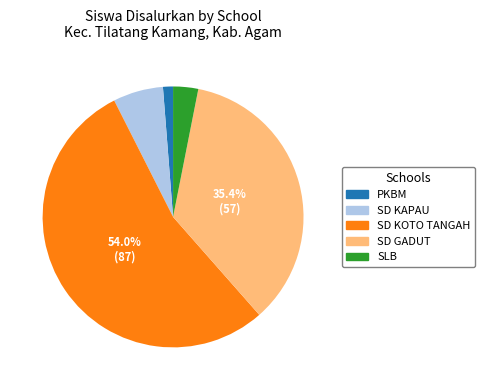

Is there a majority slice in this chart?

Yes